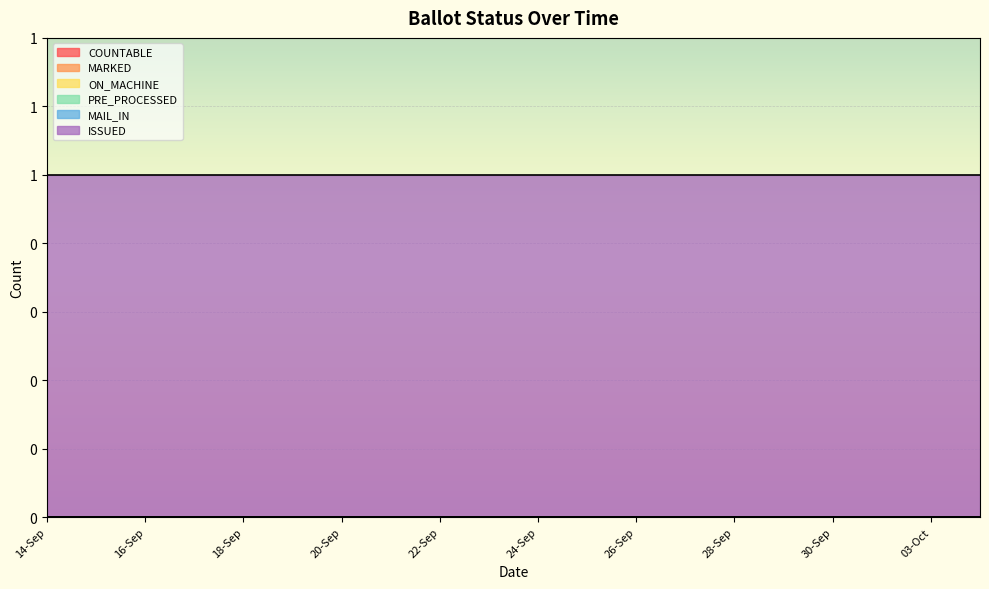

Reading right to left, transcribe all the data shown in this chart.

COUNTABLE: 0	0	0	0	0	0	0	0	0	0	0	0	0	0	0	0	0	0	0	0
MARKED: 0	0	0	0	0	0	0	0	0	0	0	0	0	0	0	0	0	0	0	0
ON_MACHINE: 0	0	0	0	0	0	0	0	0	0	0	0	0	0	0	0	0	0	0	0
PRE_PROCESSED: 0	0	0	0	0	0	0	0	0	0	0	0	0	0	0	0	0	0	0	0
MAIL_IN: 0	0	0	0	0	0	0	0	0	0	0	0	0	0	0	0	0	0	0	0
ISSUED: 1	1	1	1	1	1	1	1	1	1	1	1	1	1	1	1	1	1	1	1